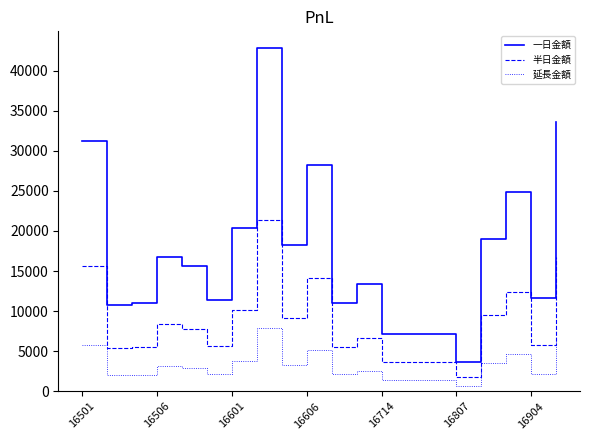

True or false: 延長金額 and 半日金額 intersect in this chart.

False